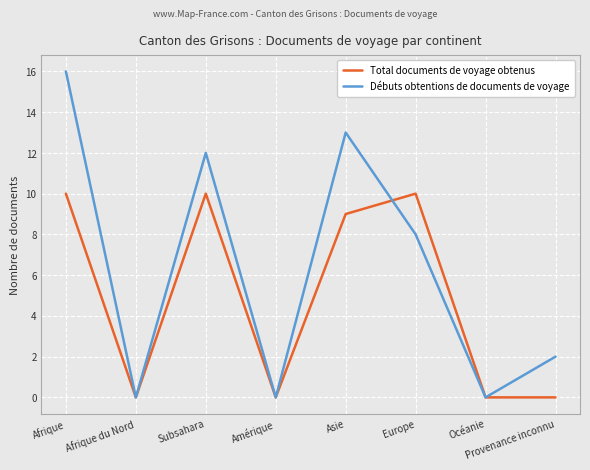

List the series in order of their peak value, highest first.

Débuts obtentions de documents de voyage, Total documents de voyage obtenus